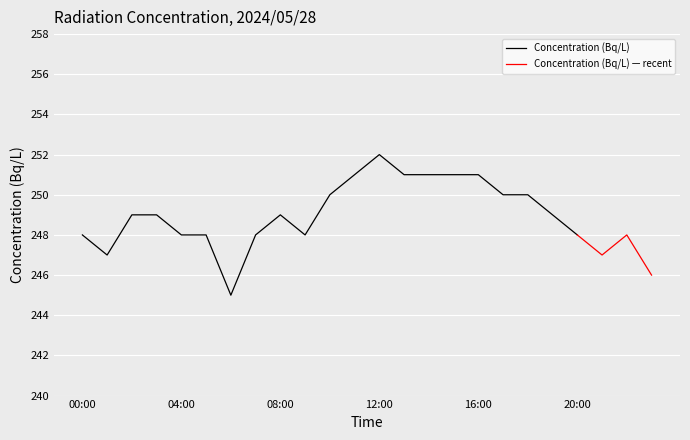

At which category does the data reach its first local valley?

01:00